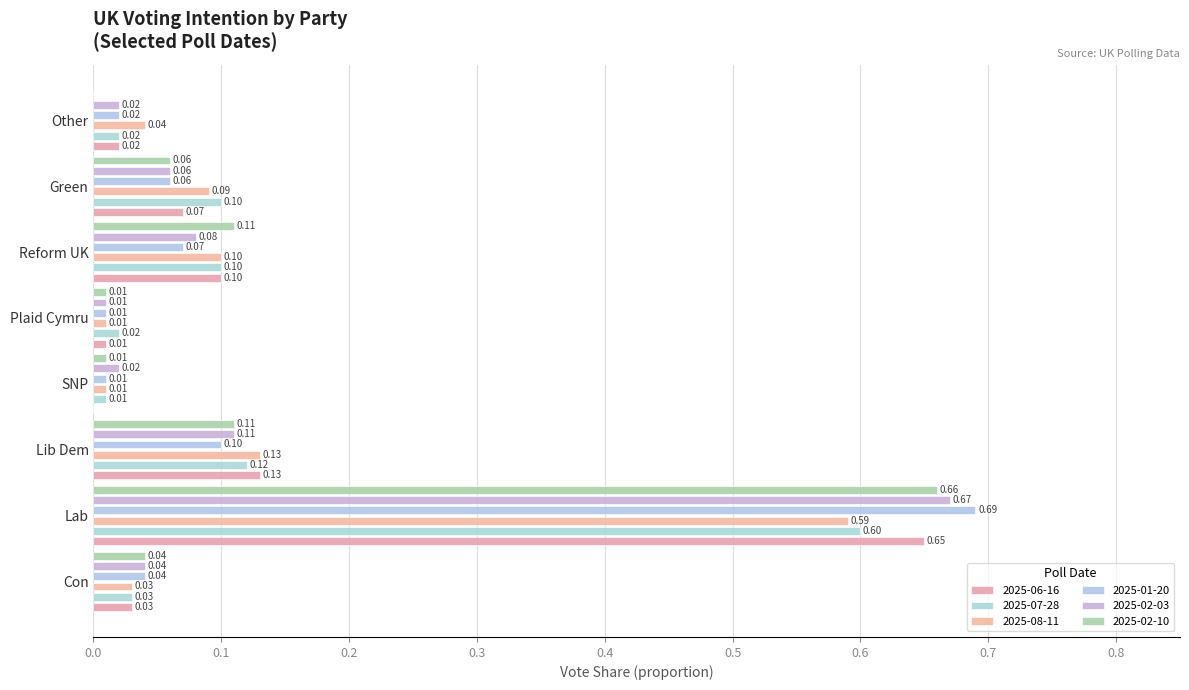

Which category has the lowest value across all series?

SNP